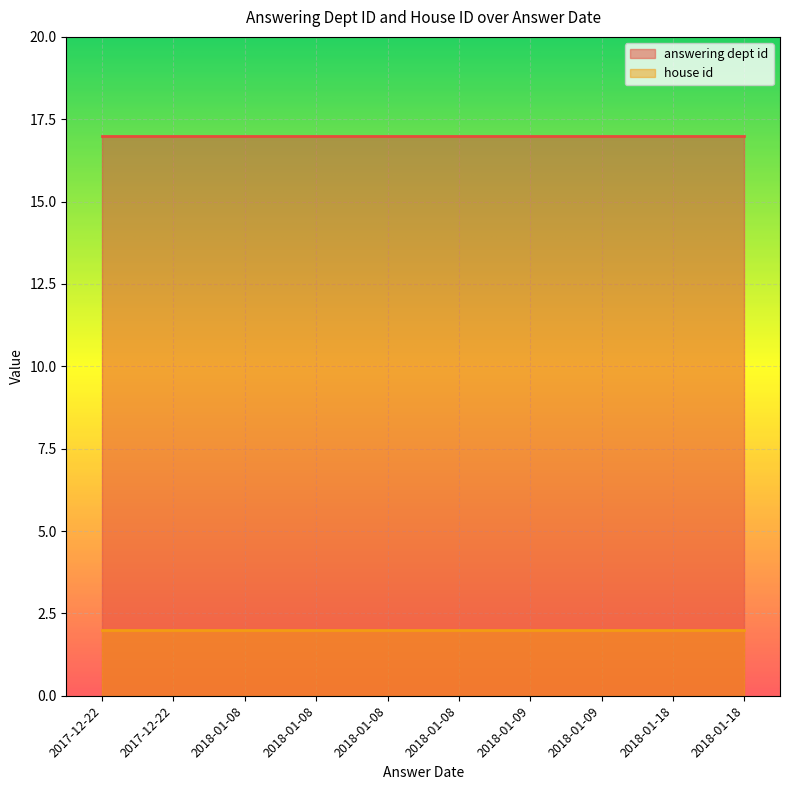

True or false: answering dept id and house id cross at least once.

False